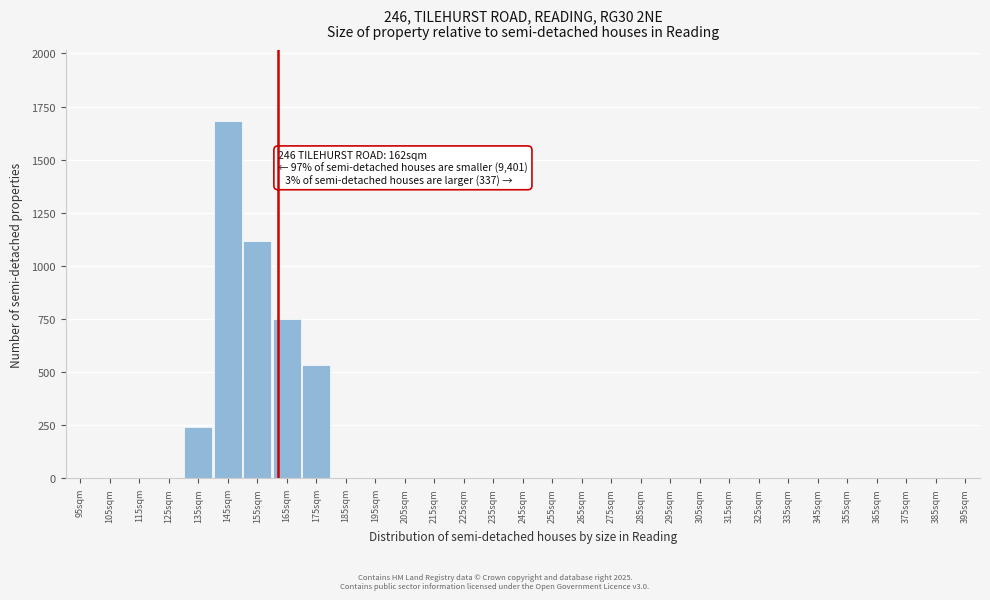

Reading left to right, transcribe all the data shown in this chart.

135sqm=239	145sqm=1680	155sqm=1119	165sqm=751	175sqm=531	185sqm=0